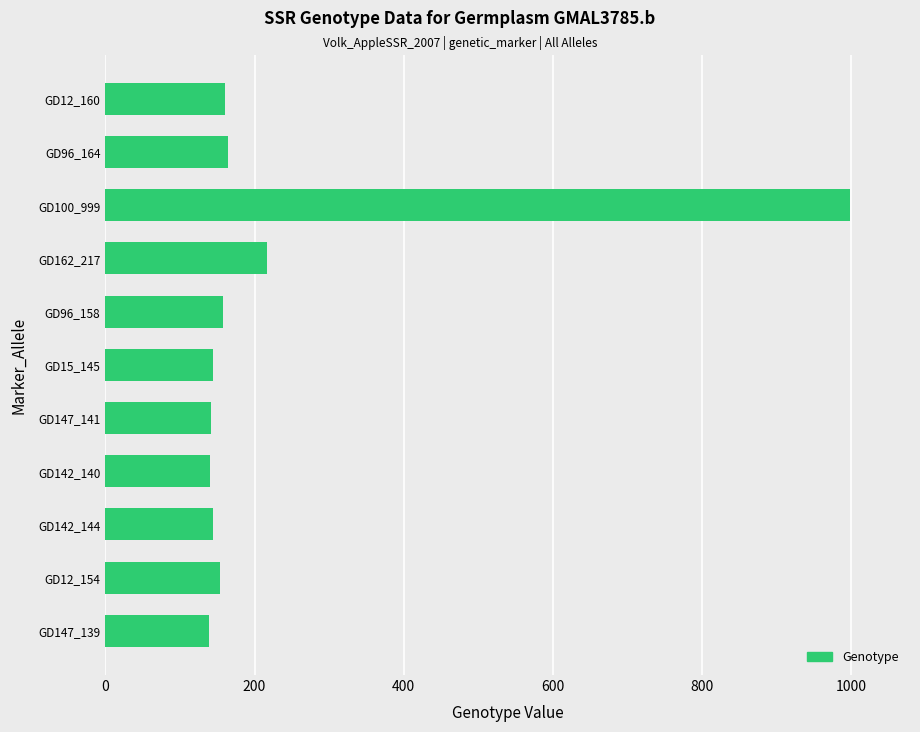

What is the greatest value displayed?

999